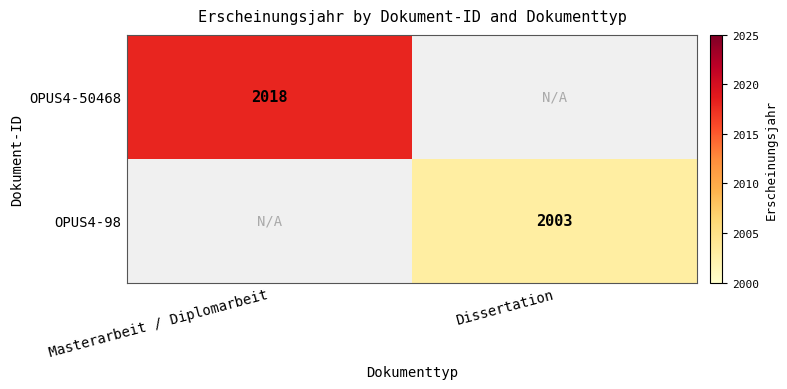

The value of OPUS4-50468 at Masterarbeit / Diplomarbeit is 3256. True or false?

False